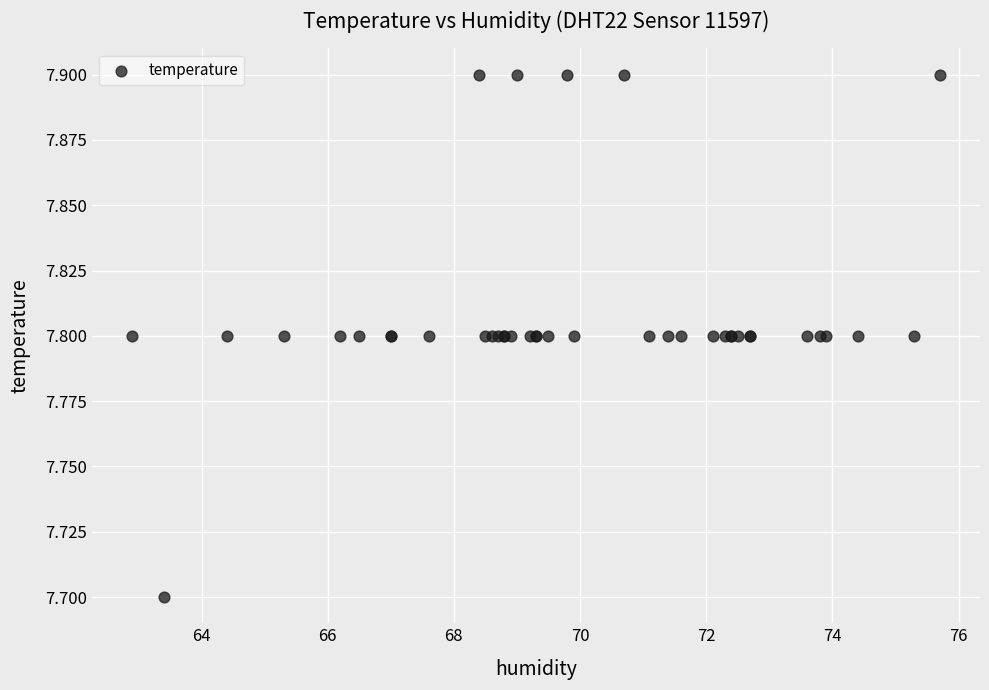

What Y value in the scatter plot is closest to 7?

7.7